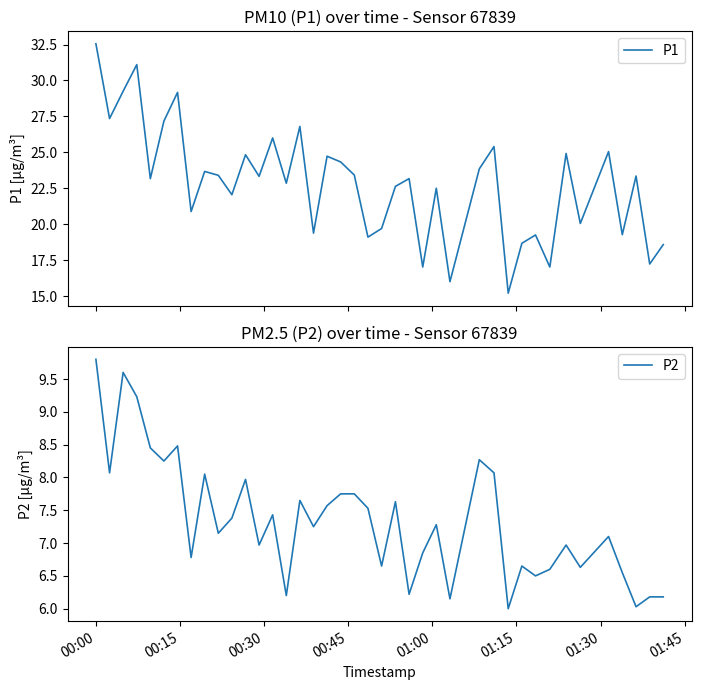

What is the maximum value for P2?

9.8